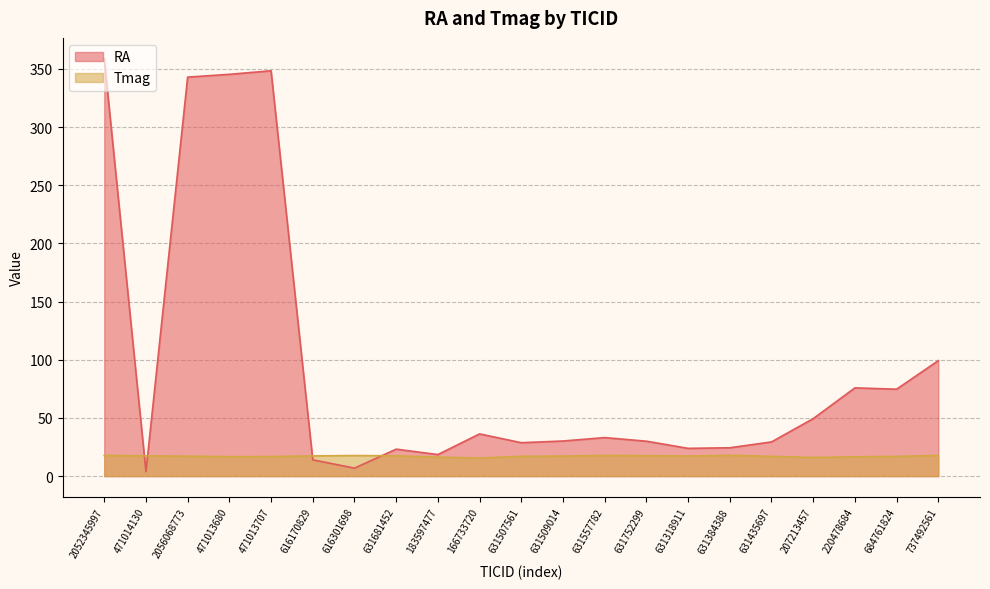

Is the value of Tmag at 631681452 greater than the value of RA at 207213457?

No